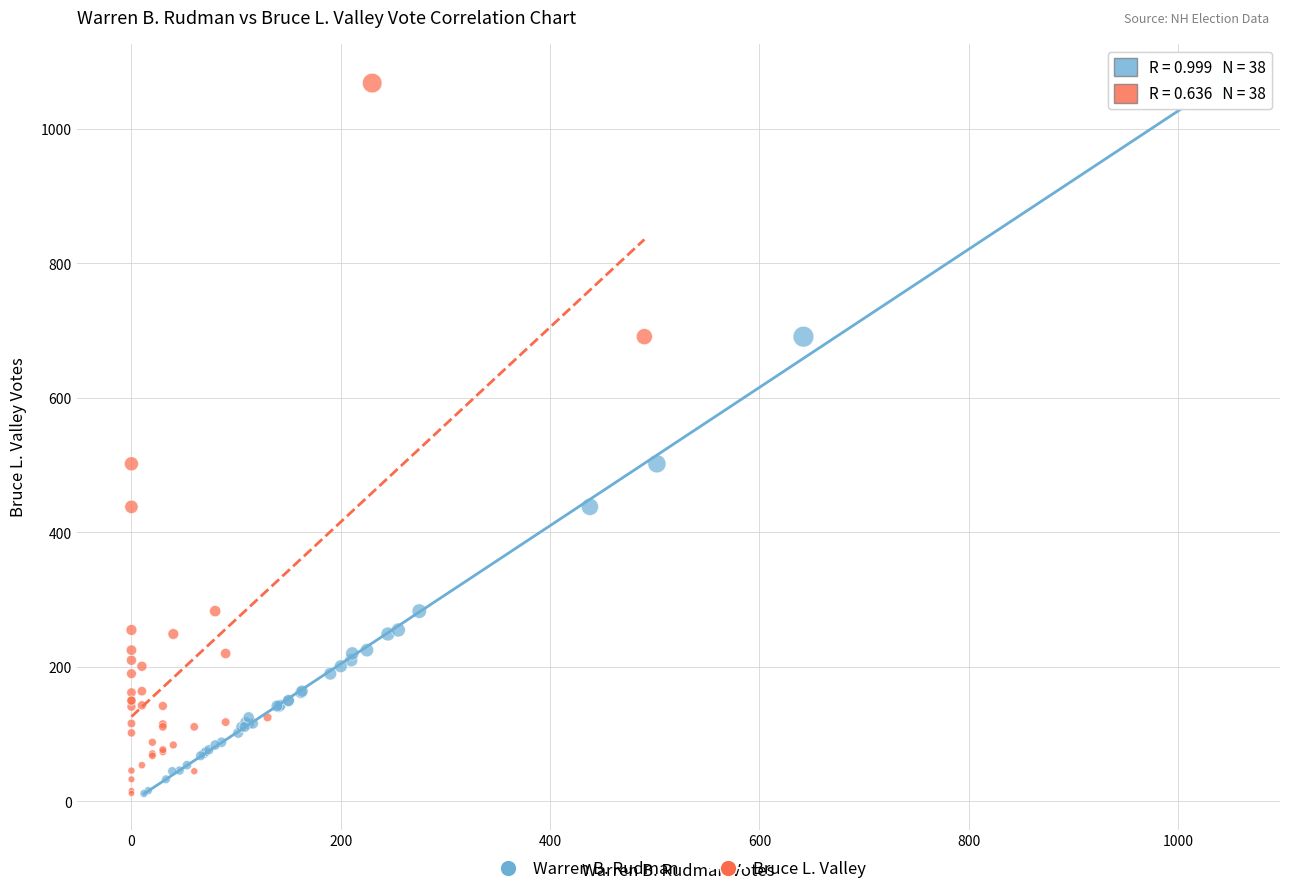

What are all the series names shown in the legend?

Warren B. Rudman, Bruce L. Valley